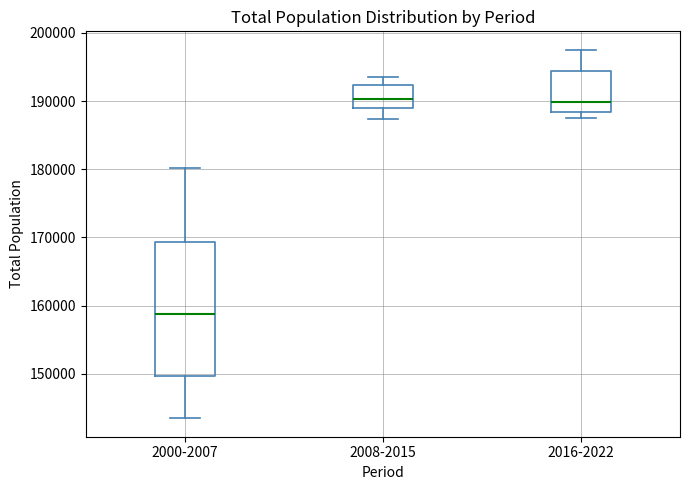

Reading left to right, transcribe this box plot: for each box, give where its median line is, the range the box spans, and where its two whiskers end, as read against the y-axis. The values are not printed on the chart, so give them approximately, as read against the axis.

2000-2007: median 159000, box 150000 to 169000, whiskers 143000 to 180000
2008-2015: median 190000, box 189000 to 192000, whiskers 187000 to 194000
2016-2022: median 190000, box 188000 to 194000, whiskers 187000 to 198000